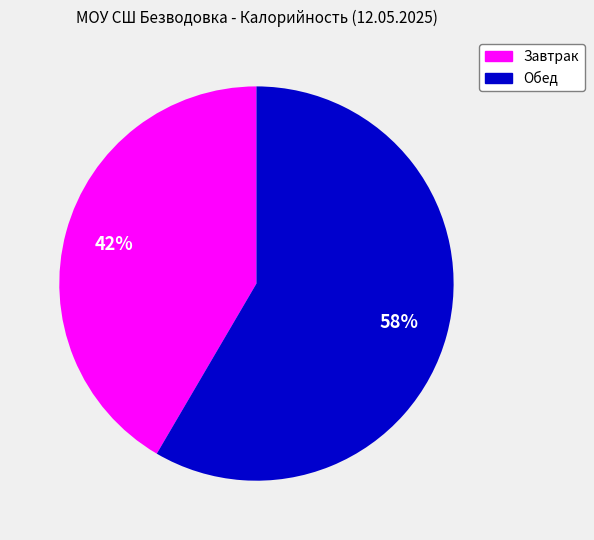

How many slices are in this pie chart?

2